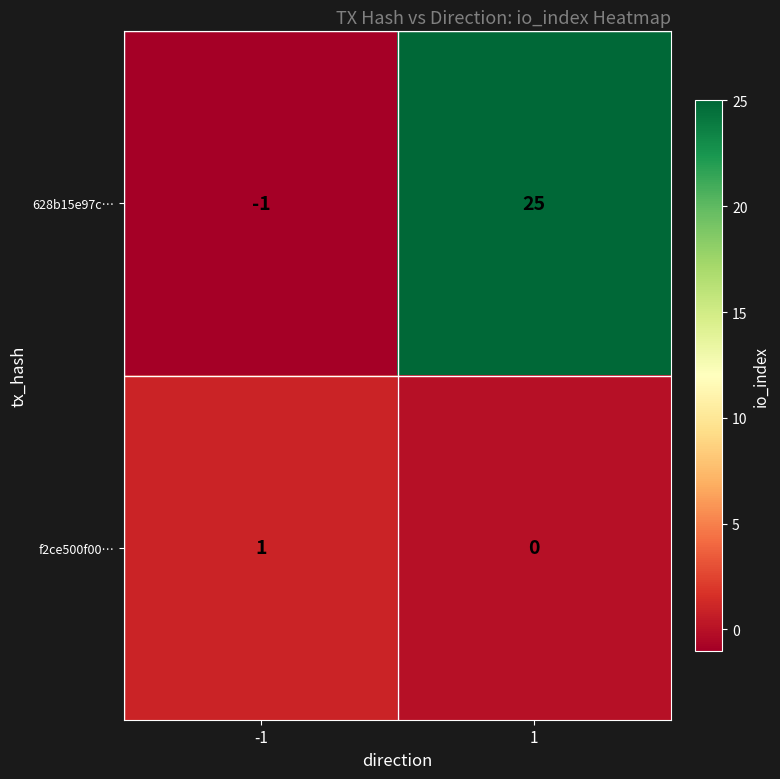

Which series has the largest range (max minus min)?

628b15e97c…